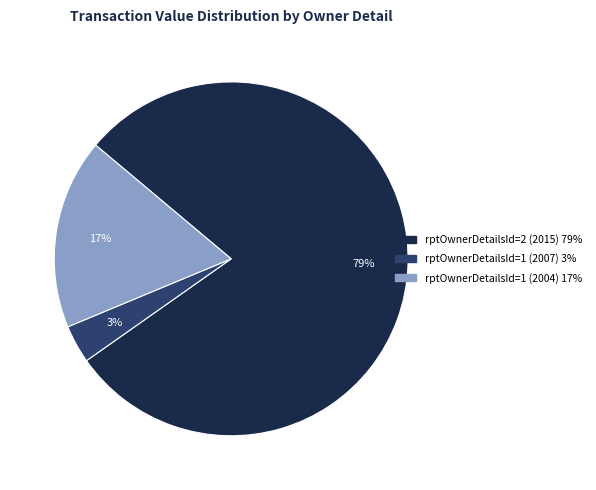

Is the sum of rptOwnerDetailsId=1 (2004) and rptOwnerDetailsId=1 (2007) greater than half?

No